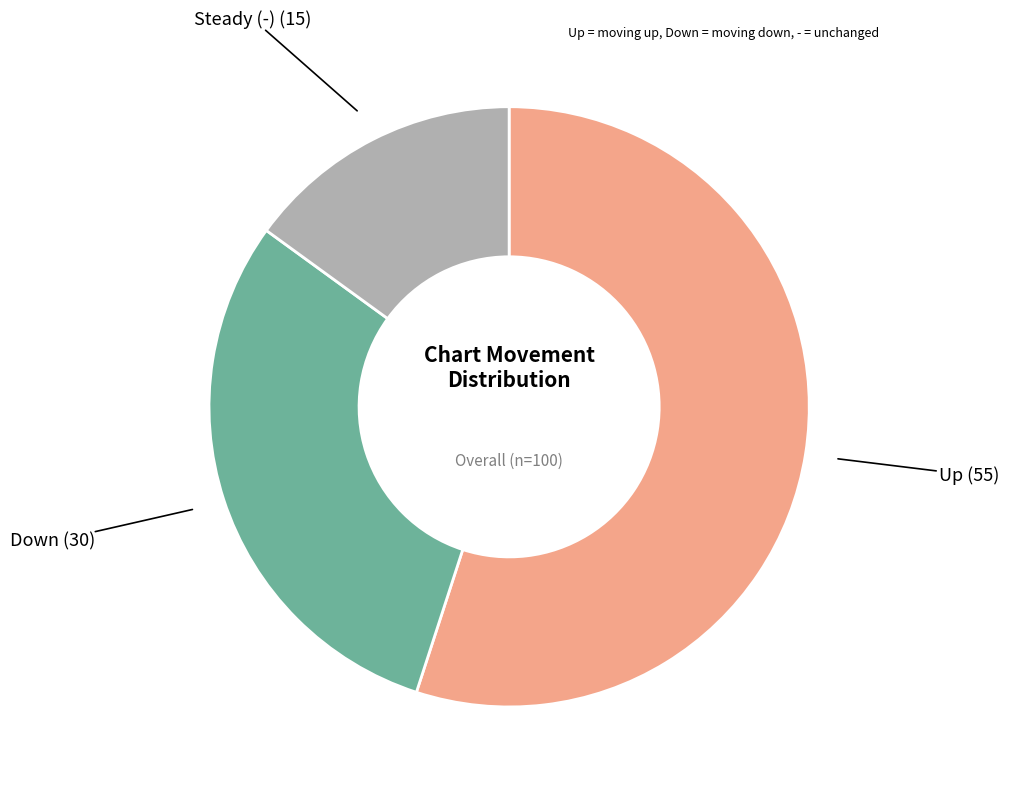

Does any single category account for the majority?

Yes